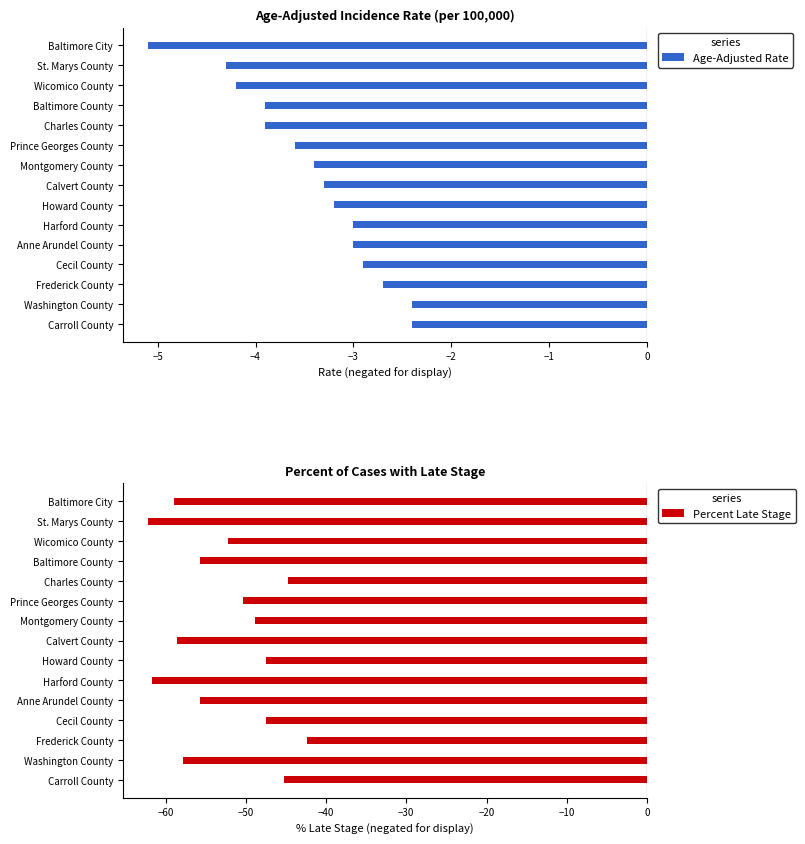

What value does the Age-Adjusted Rate series have at Frederick County?

-2.7